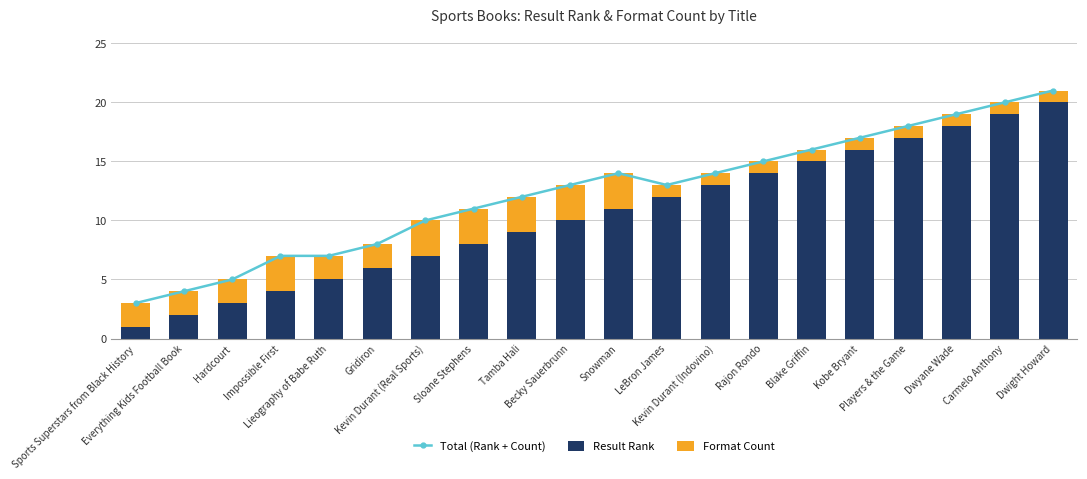

What position from the right is Blake Griffin?

6